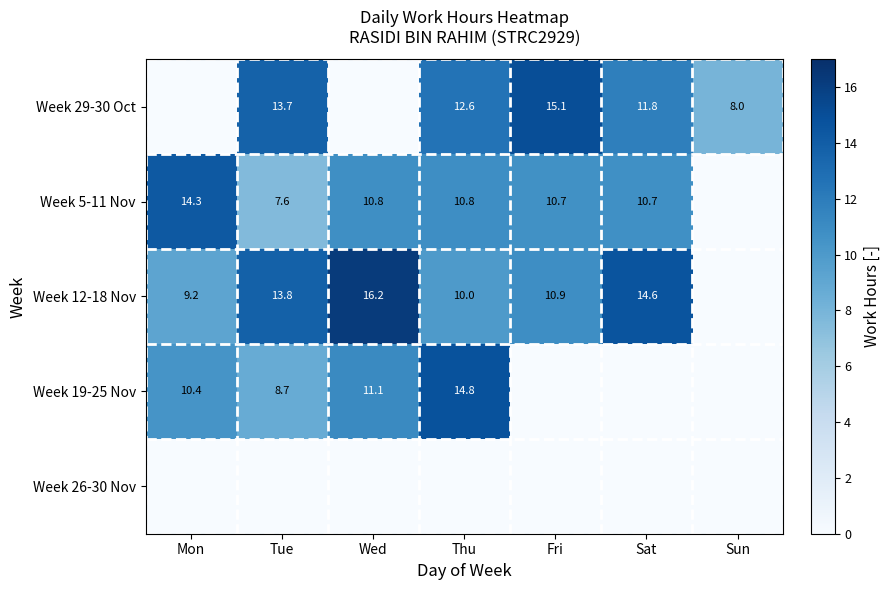

Between Wed and Sat, which is larger?

Sat